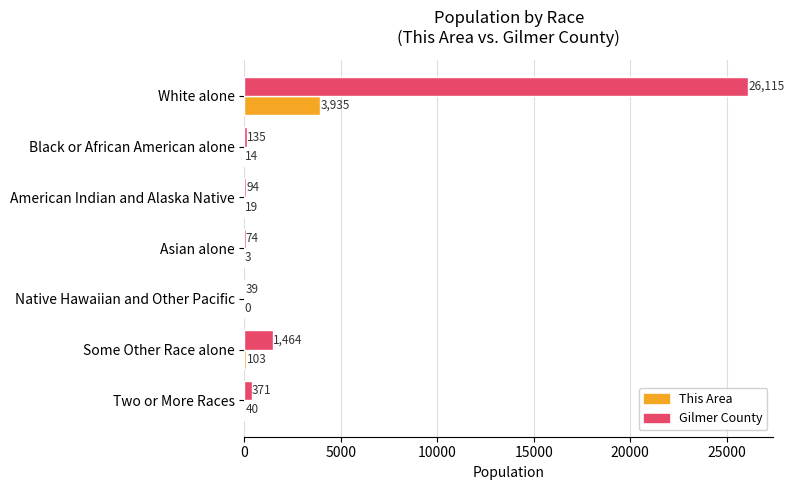

True or false: Gilmer County has a value of 1464 at Some Other Race alone.

True